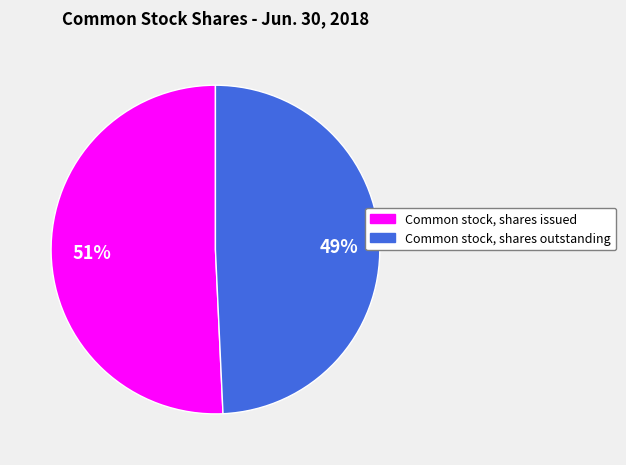

To the nearest percent, what is the combined percentage of Common stock, shares outstanding and Common stock, shares issued?

100%